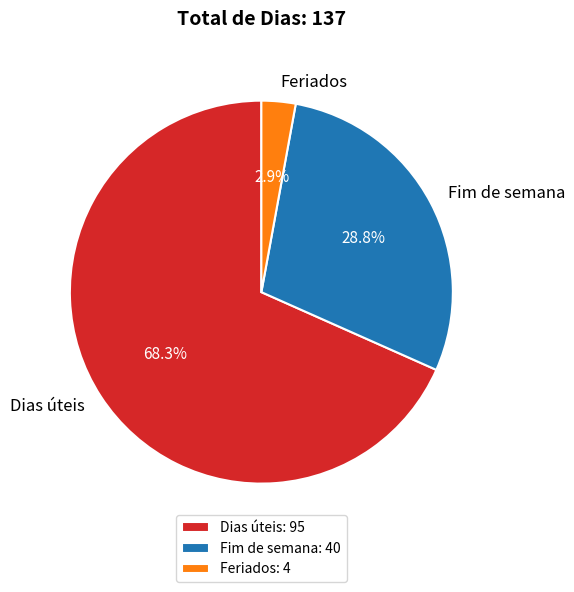

What percentage is the Fim de semana slice, to the nearest percent?

29%